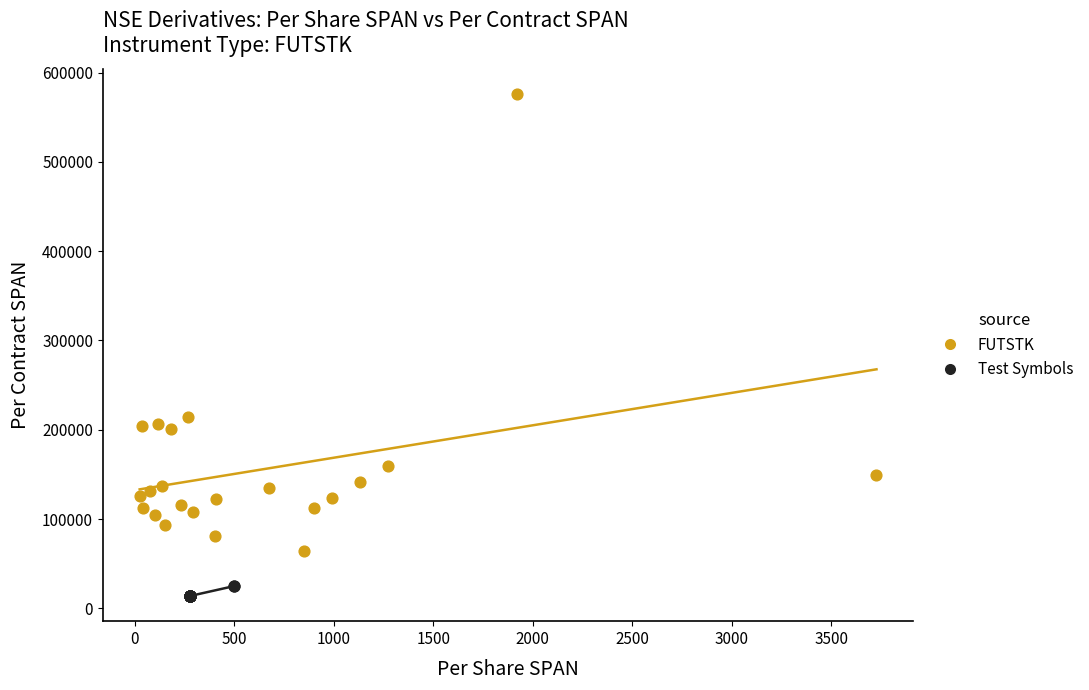

Which series reaches the maximum Y coordinate?

FUTSTK